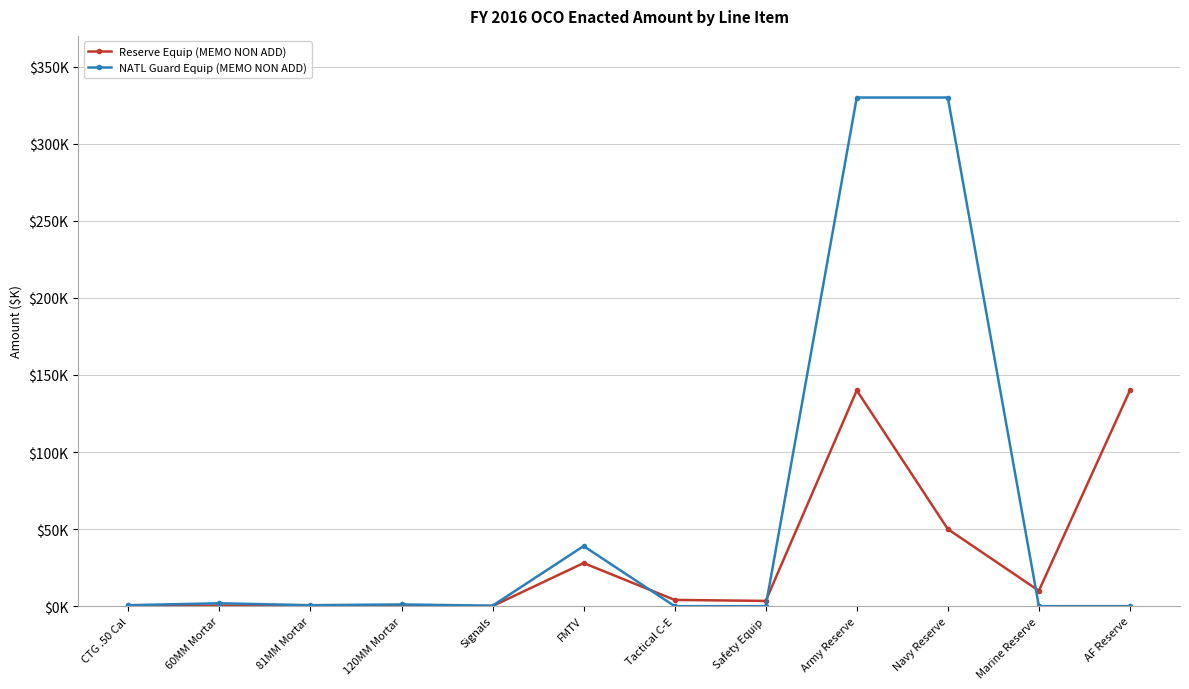

The value of NATL Guard Equip (MEMO NON ADD) at Signals is 206. True or false?

False